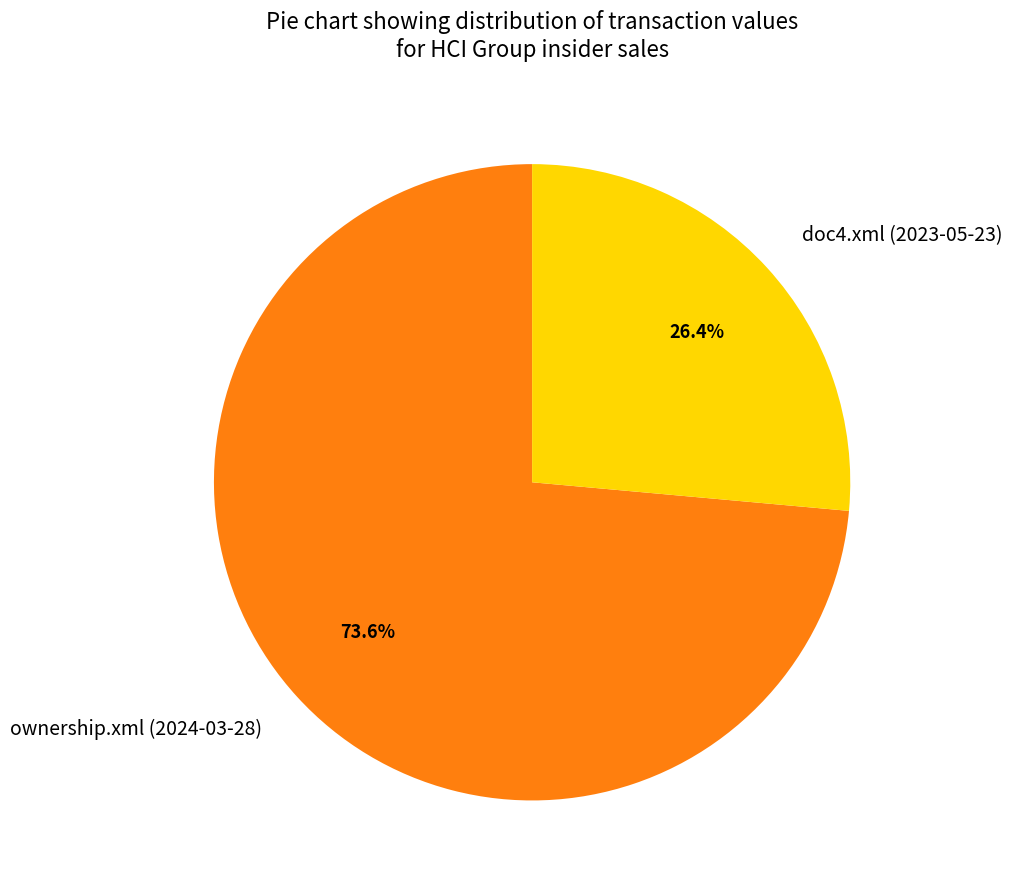

What percentage is the ownership.xml (2024-03-28) slice, to the nearest percent?

74%